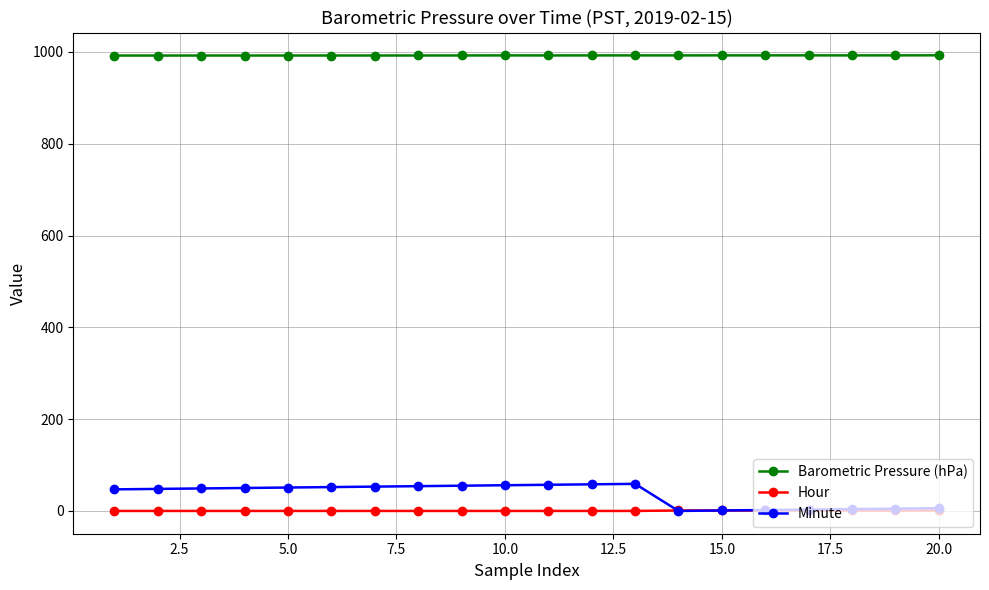

How many distinct data groups are displayed?

3